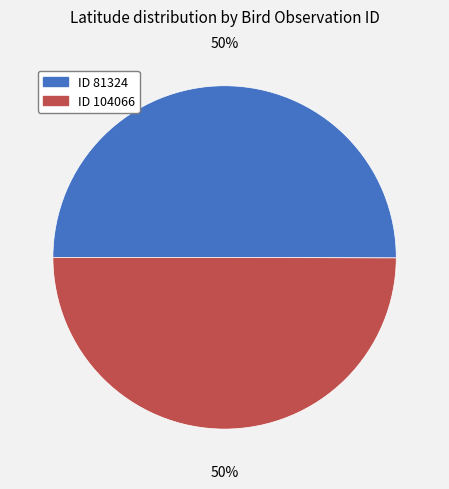

To the nearest percent, what is the average slice percentage?

50%